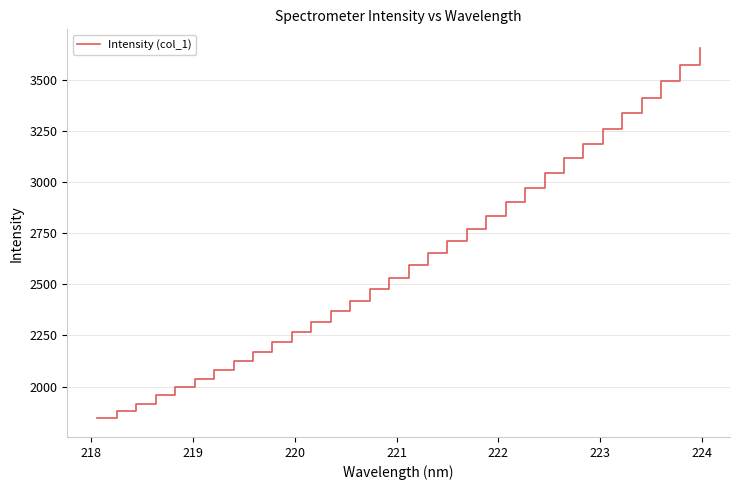

What is the minimum value shown in the chart?

1843.8